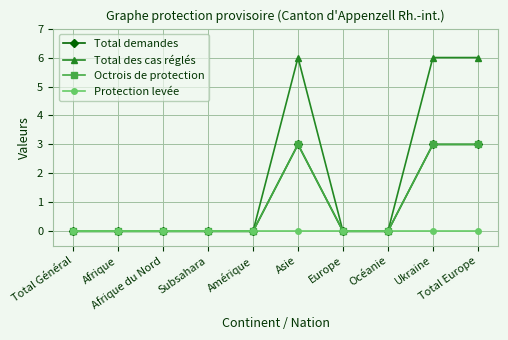

At how many categories does at least one series exceed 1?

3